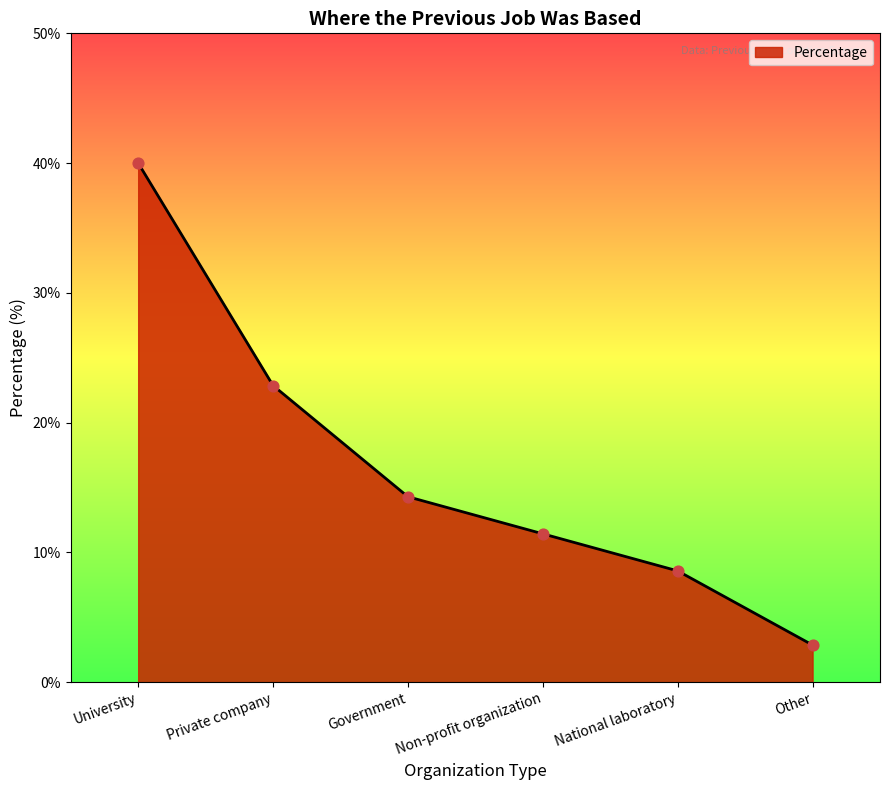

What is the change in value from Private company to Government?

-8.6